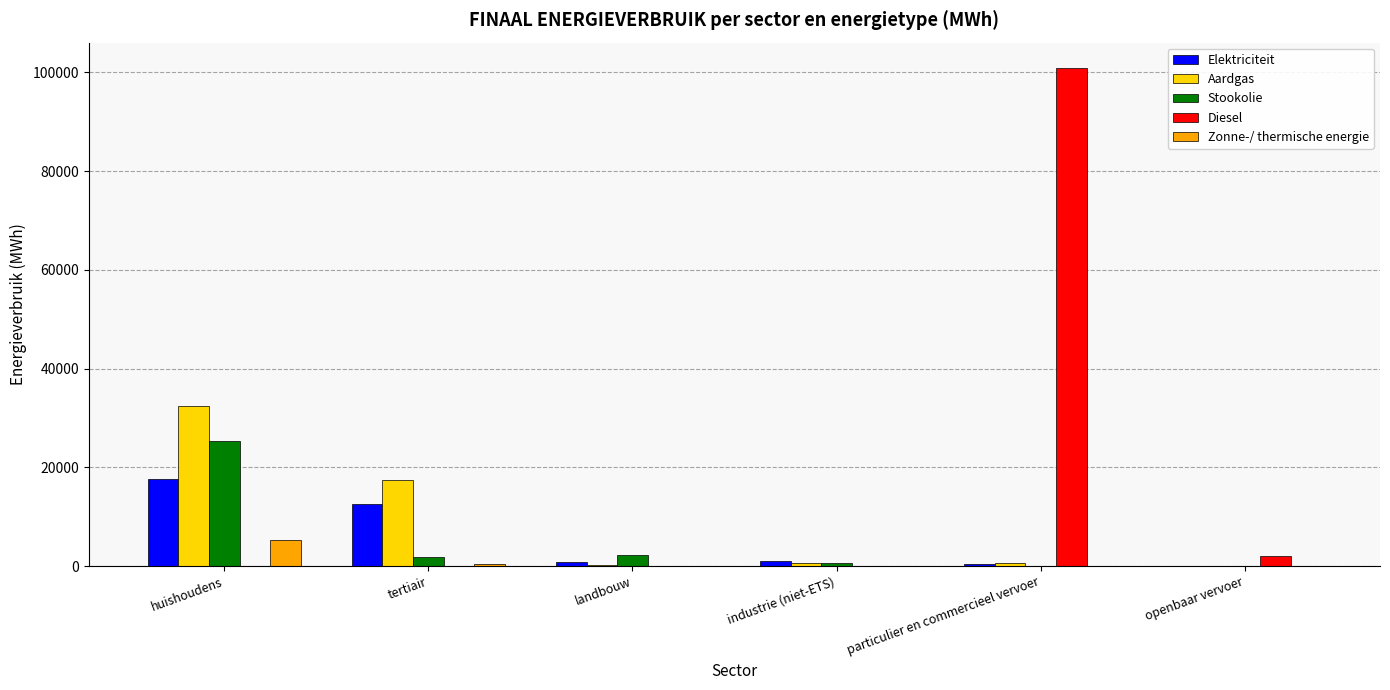

At which label does Aardgas reach its peak?

huishoudens